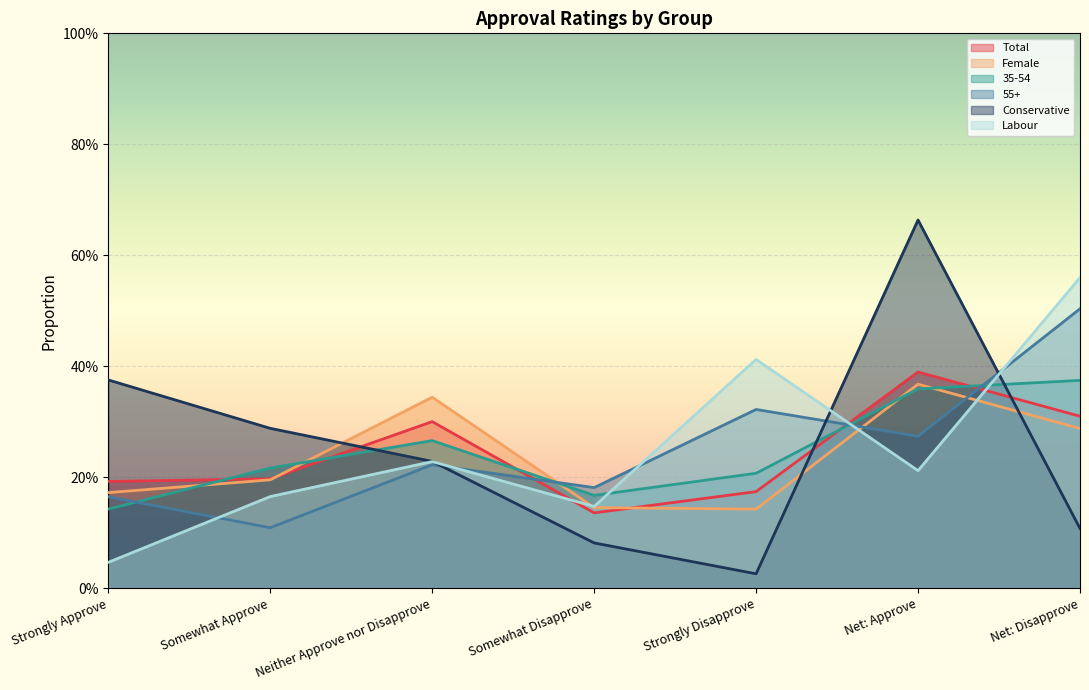

How many 35-54 values are between 0 and 1?

7